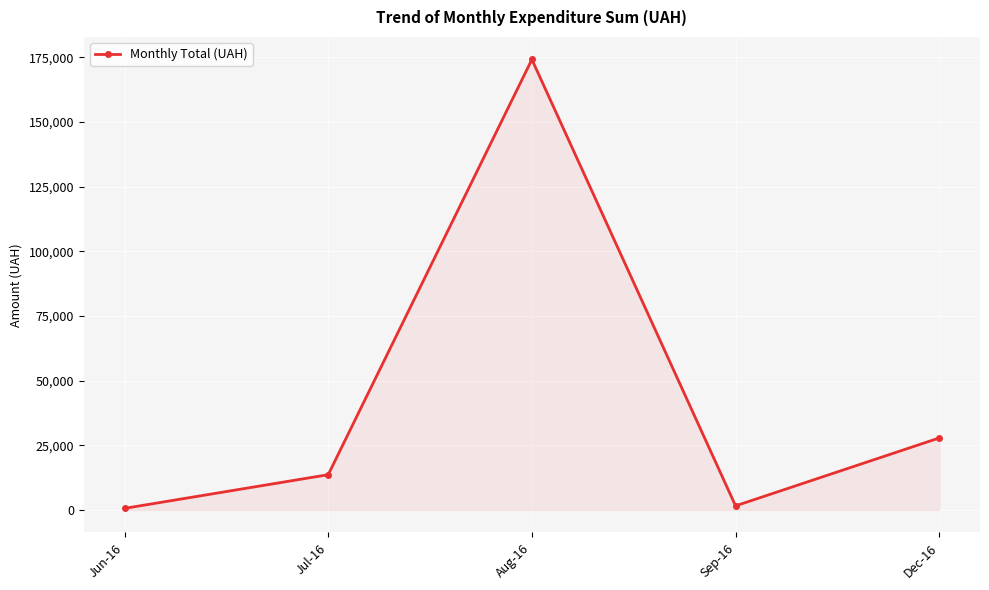

What is the sum of the values at Jun-16 and Dec-16?

28425.0